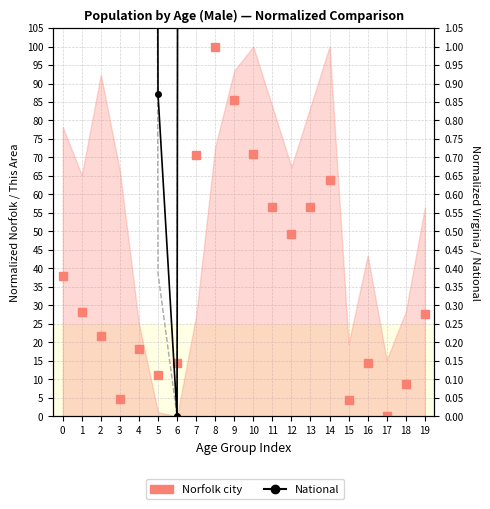

The National series shows 59.6 at 14. True or false?

False